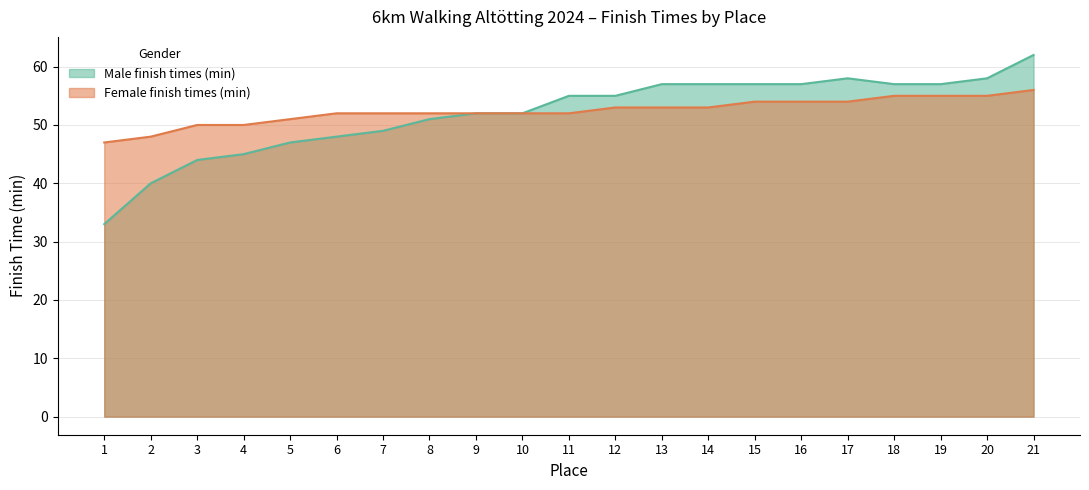

What is the difference between the Male finish times (min) values at 3 and 1?

11